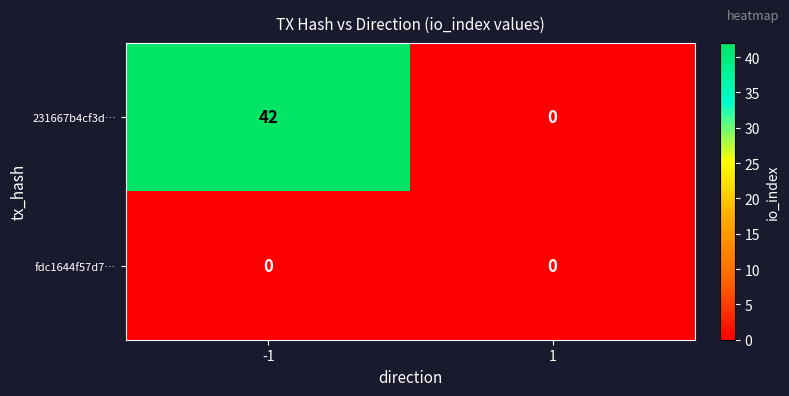

What is the highest value of the 231667b4cf3d… series?

42